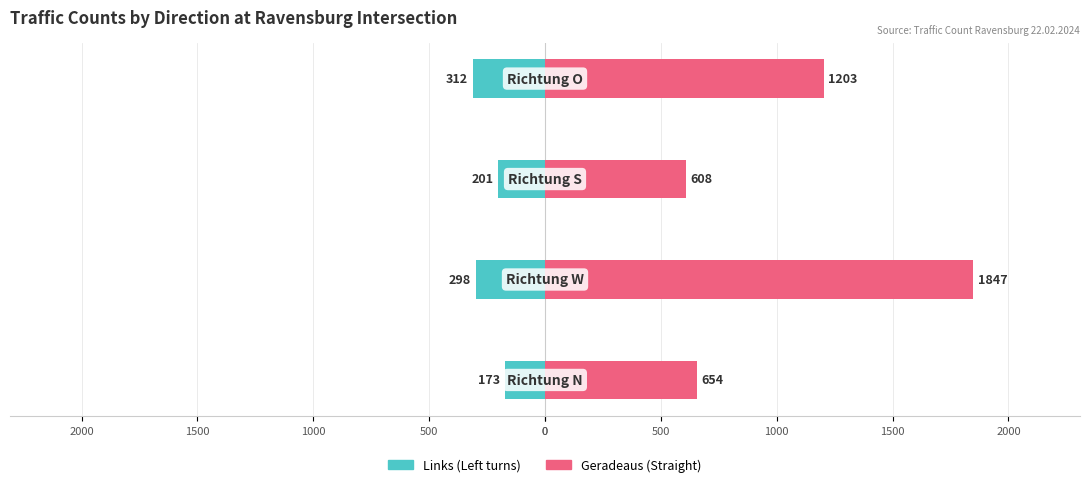

What is the difference between the Geradeaus (Straight) values at 500 and 0?

1193